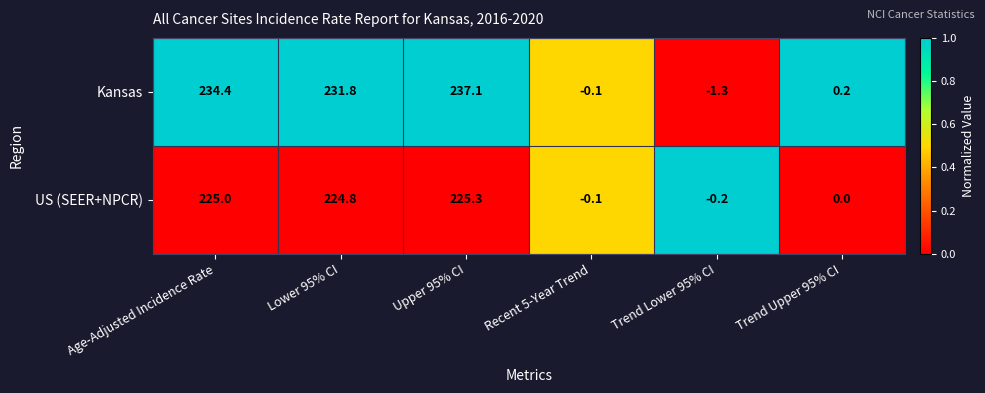

Rank the series by their average value, from lowest to highest.

US (SEER+NPCR), Kansas